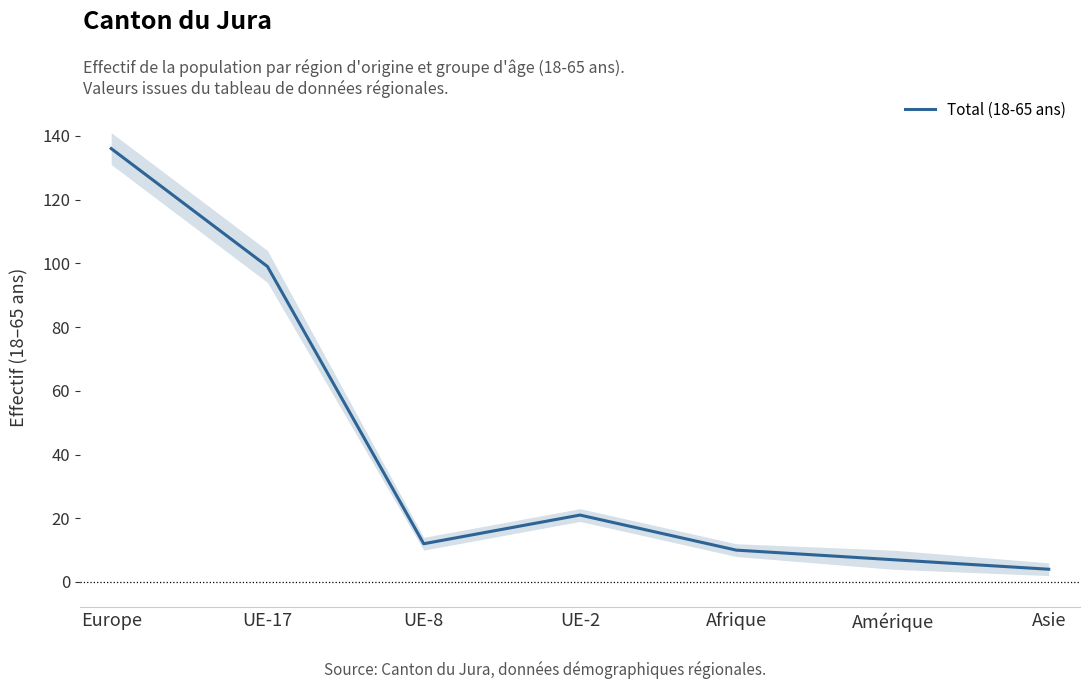

What value does the data have at Europe?

136